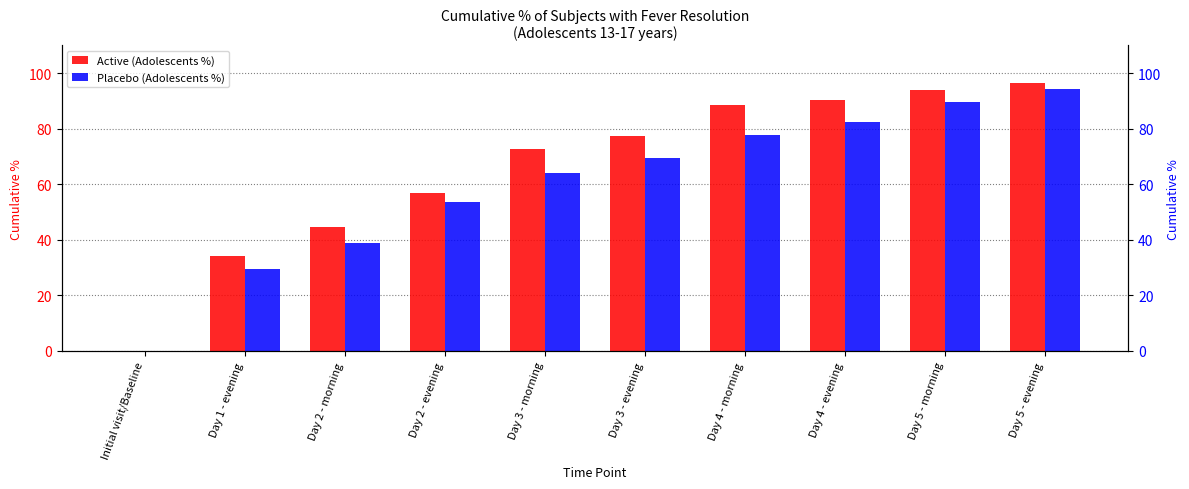

What is the total value across all series at Day 2 - morning?

83.6